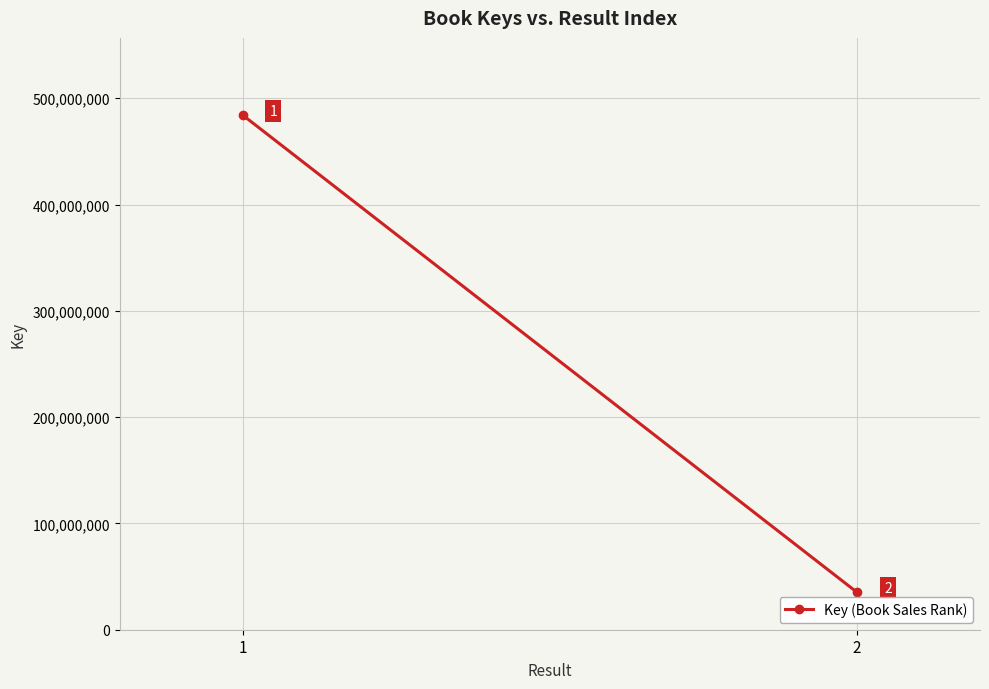

What is the smallest value displayed?

35135478